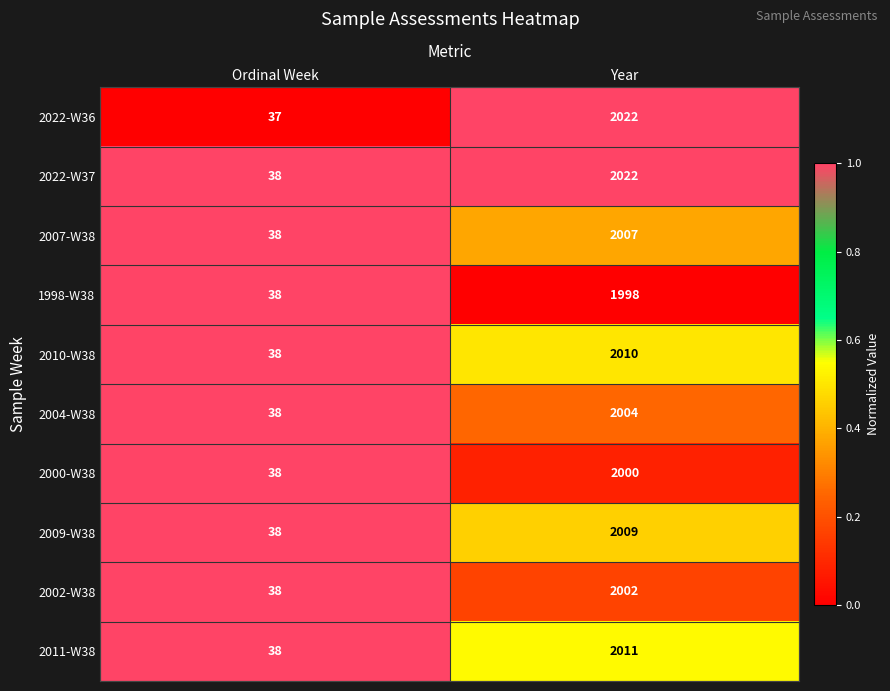

Which series has the largest total across all categories?

2022-W37